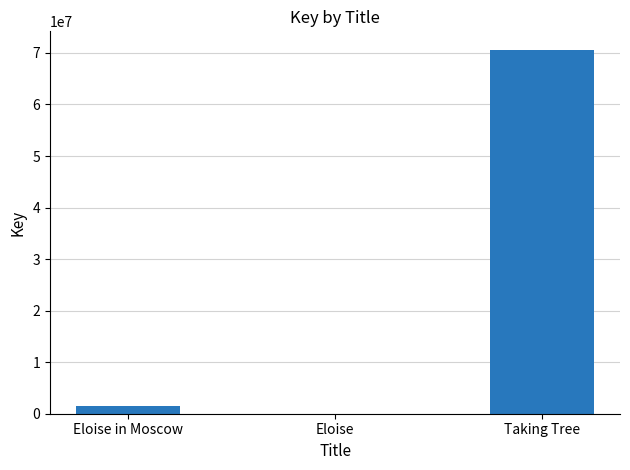

The chart shows a value of 42337663 at Taking Tree. True or false?

False